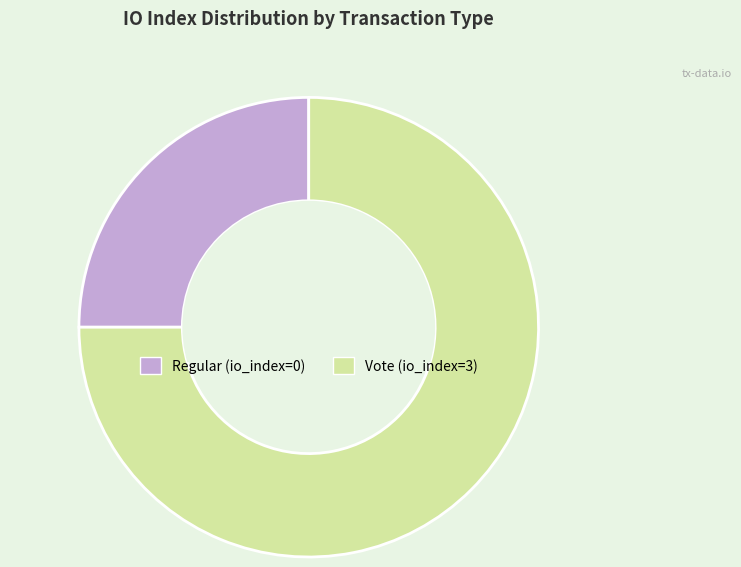

Which slice represents more than half of the pie?

Vote (io_index=3)